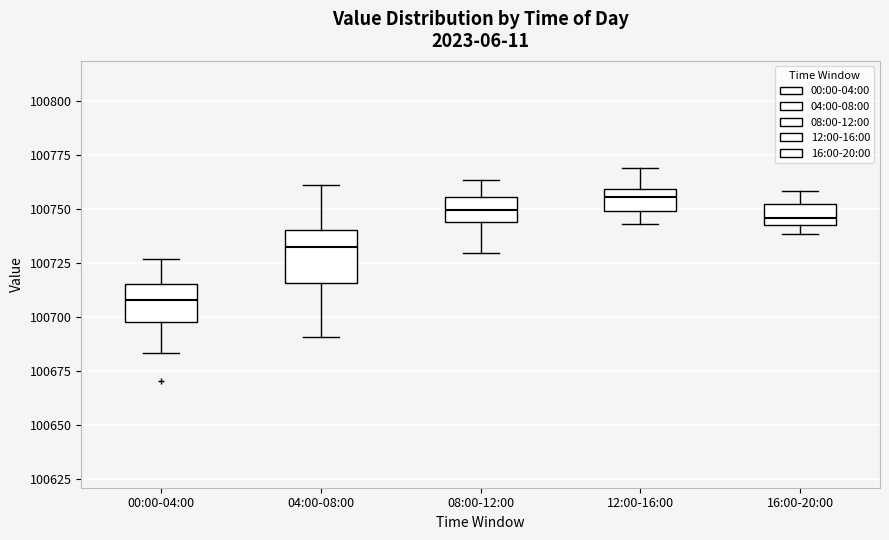

Where is the upper edge of the box for 00:00-04:00 on the y-axis? The values are not printed on the chart, so give them approximately, as read against the axis.

100715